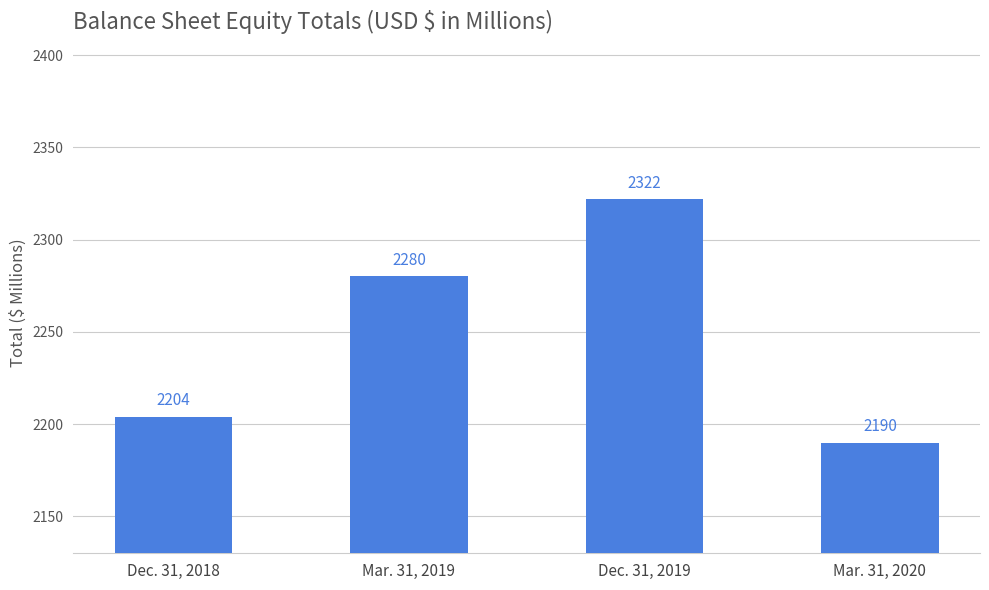

Does the chart contain stacked bars?

No